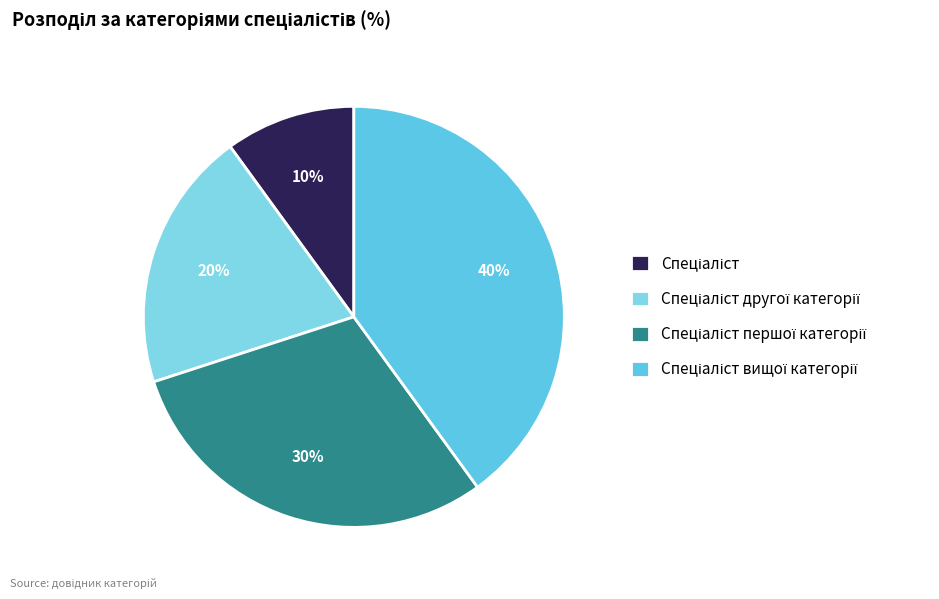

Rank the categories by value from lowest to highest.

Спеціаліст, Спеціаліст другої категорії, Спеціаліст першої категорії, Спеціаліст вищої категорії